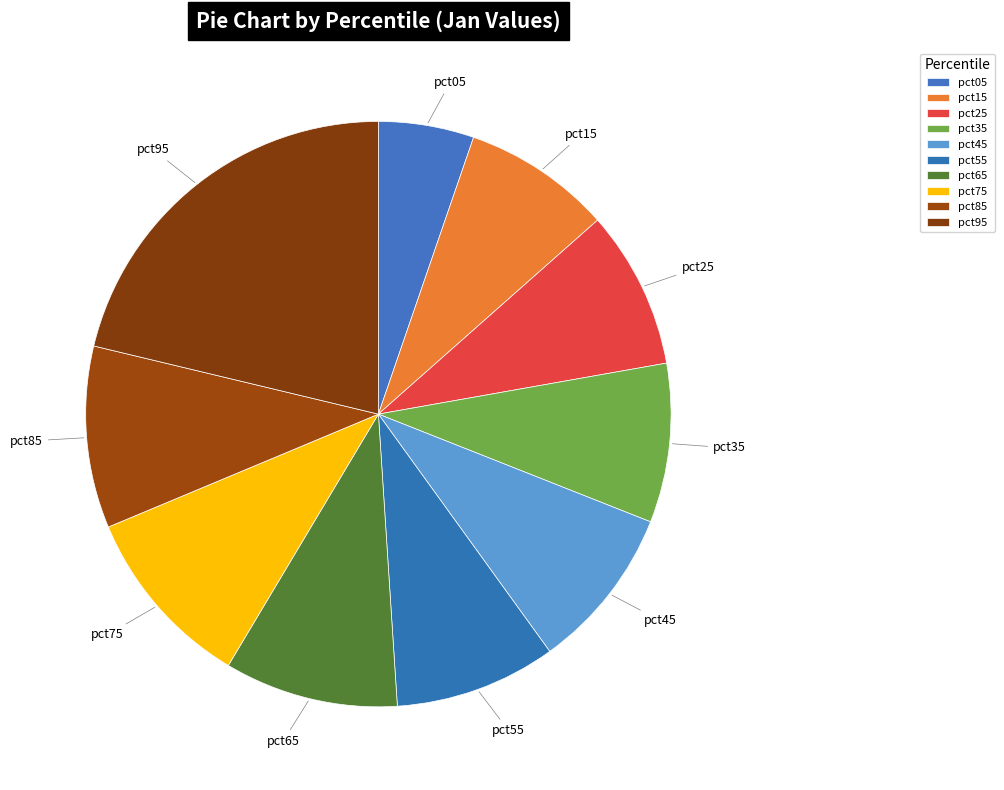

How many slices are in this pie chart?

10